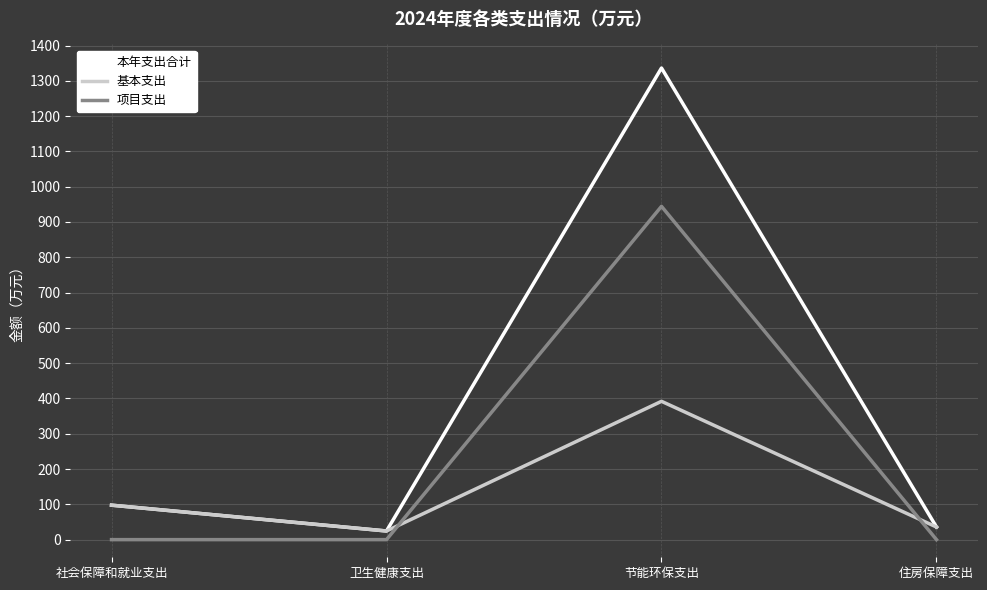

Where is 本年支出合计 nearest to the value 680?

社会保障和就业支出